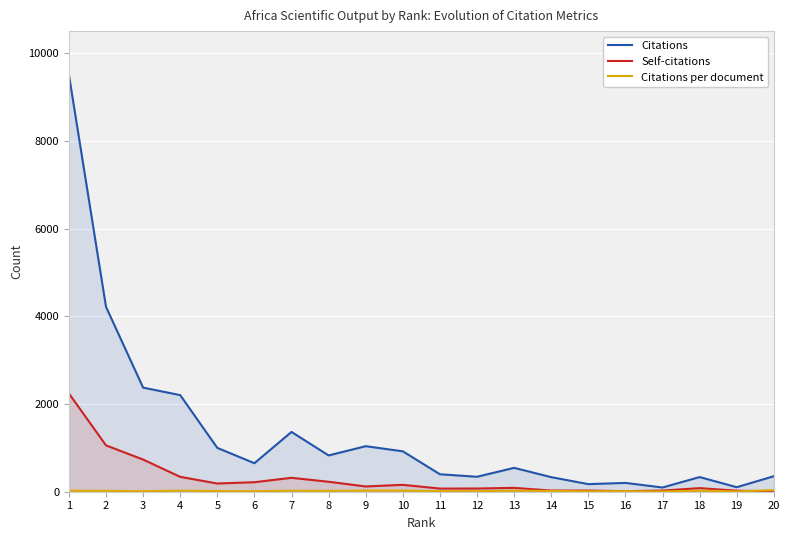

What is the average value of the Self-citations series?

301.6